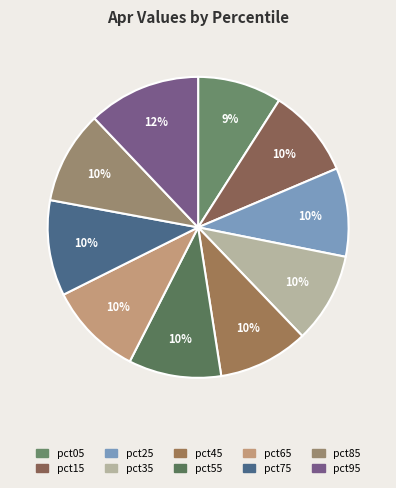

To the nearest percent, what is the difference between the largest and smallest slice percentages?

3%